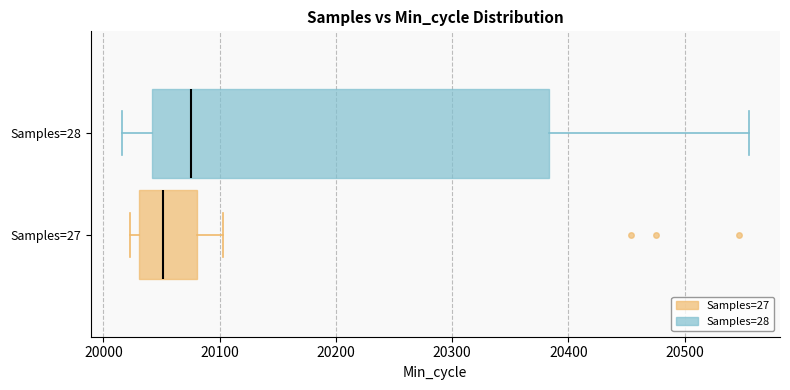

Which box has the furthest to the left median line?

Samples=27